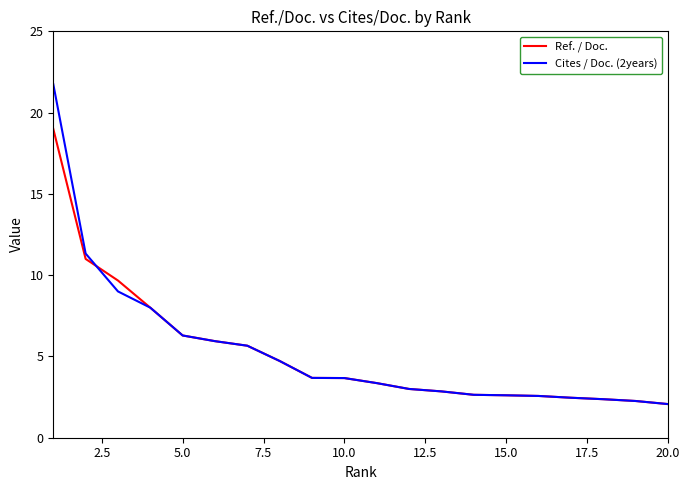

How many lines are shown in the chart?

2